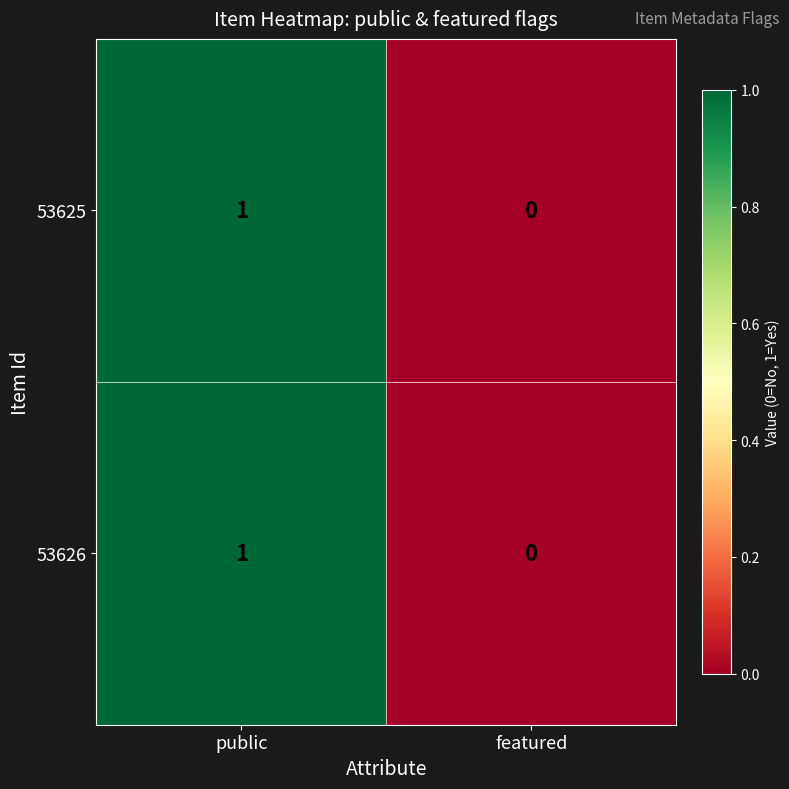

Rank the categories by 53625 value from lowest to highest.

featured, public